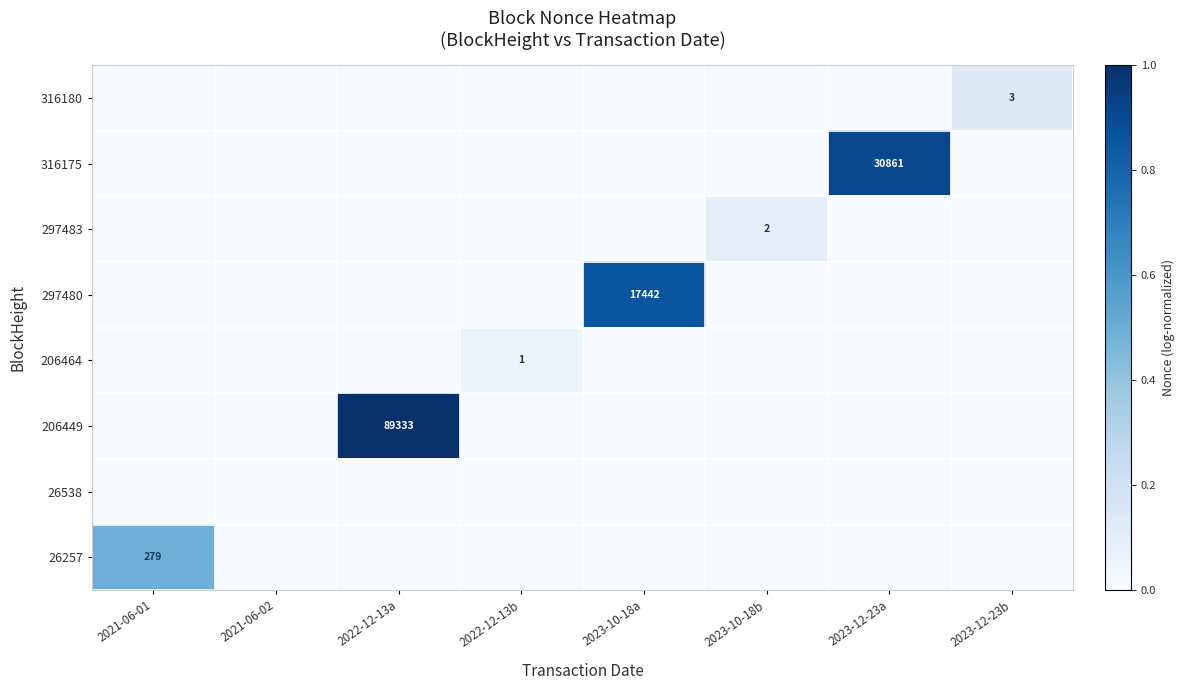

Count the 316175 values in the range 0 to 1.

8